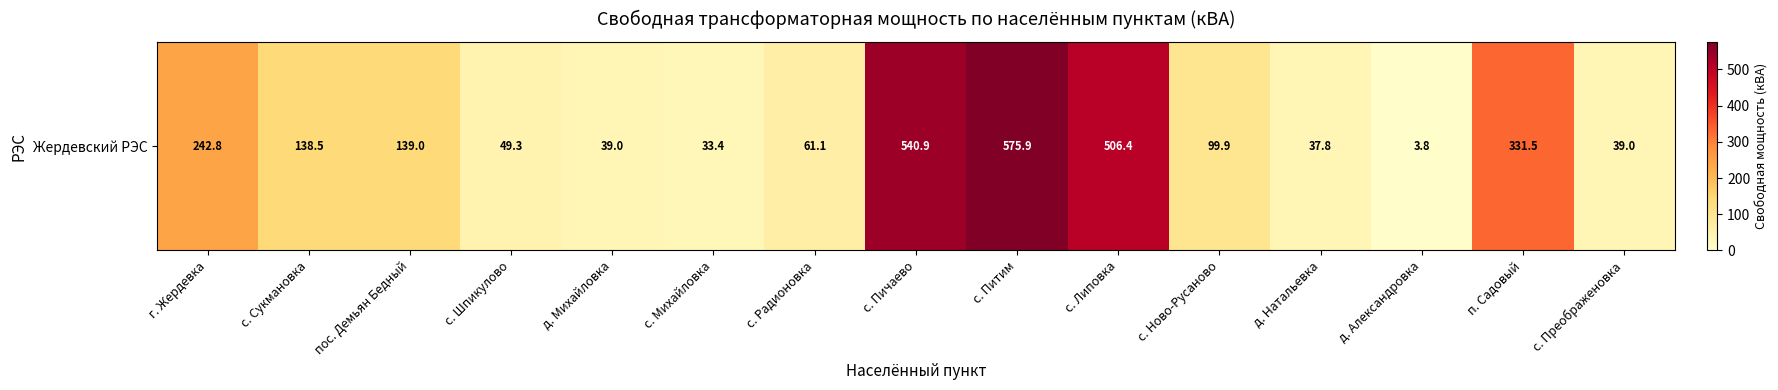

What is the ratio of the value at с. Липовка to the value at с. Пичаево?

0.9